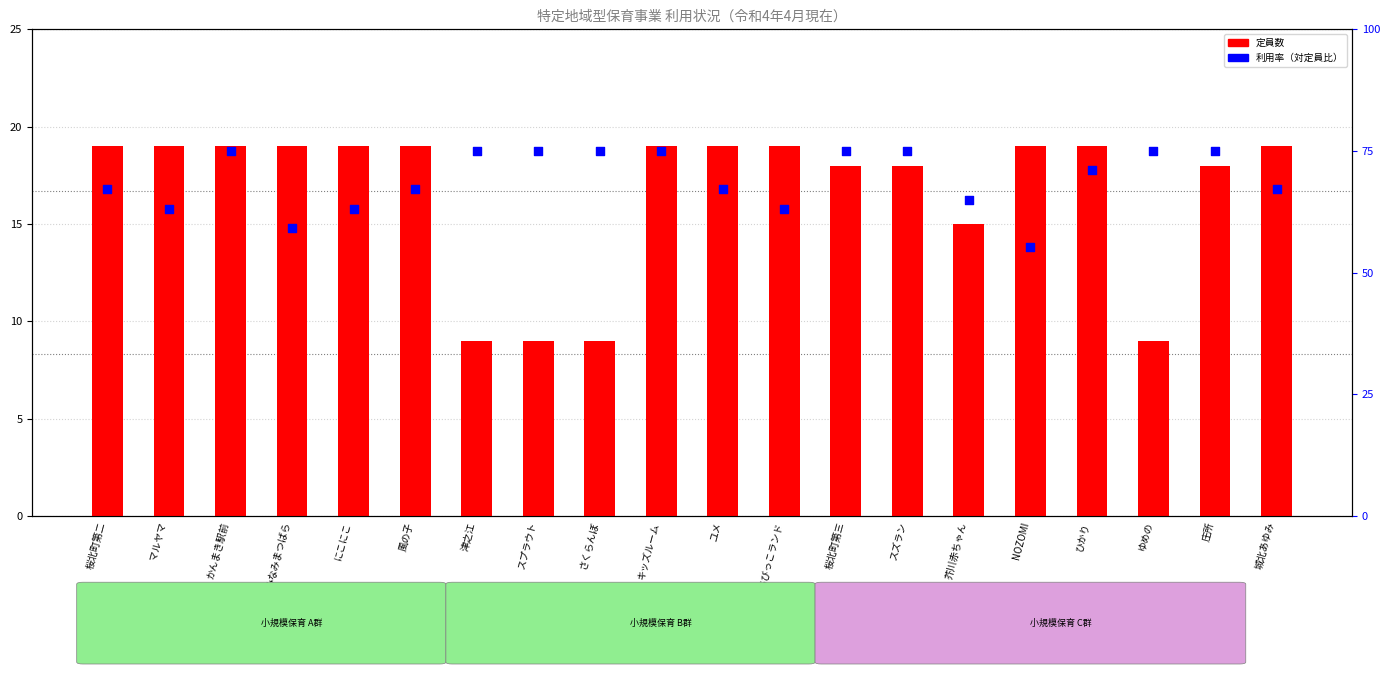

Which series has the largest total across all categories?

利用率 (対定員)